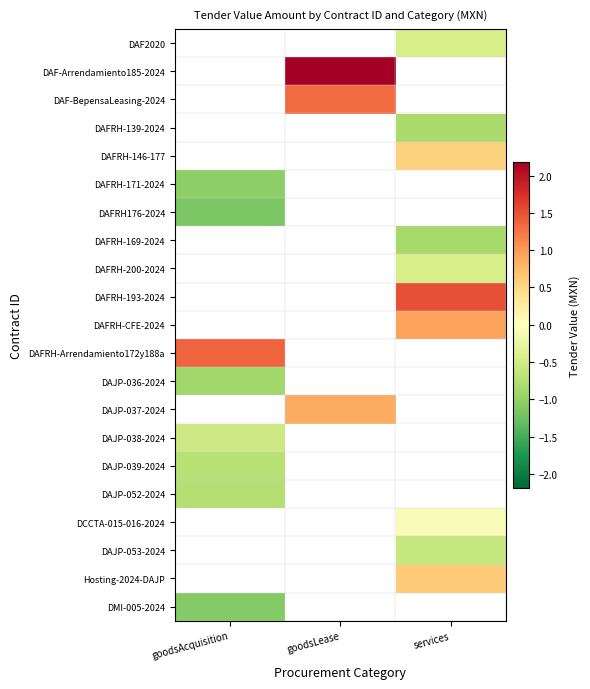

What is the greatest value displayed?

2.2